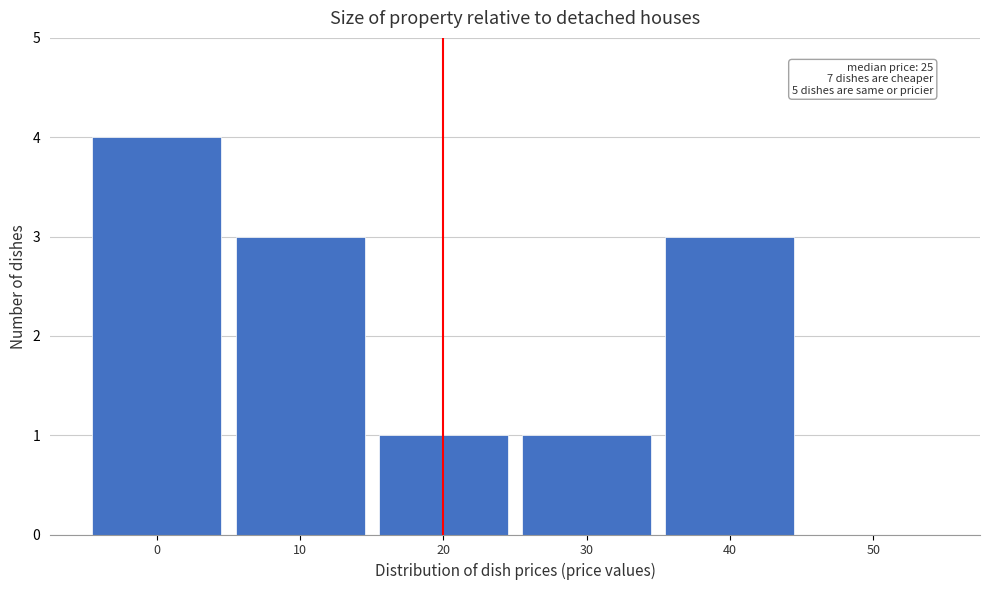

Reading left to right, list all the values displayed in this chart.

0=4	10=3	20=1	30=1	40=3	50=0